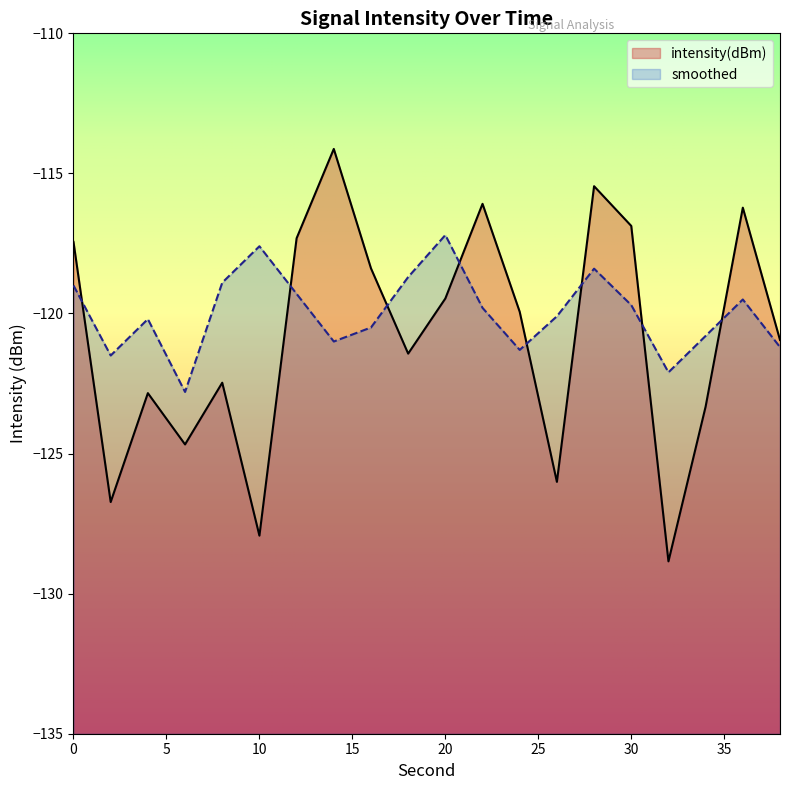

How many lines are shown in the chart?

2